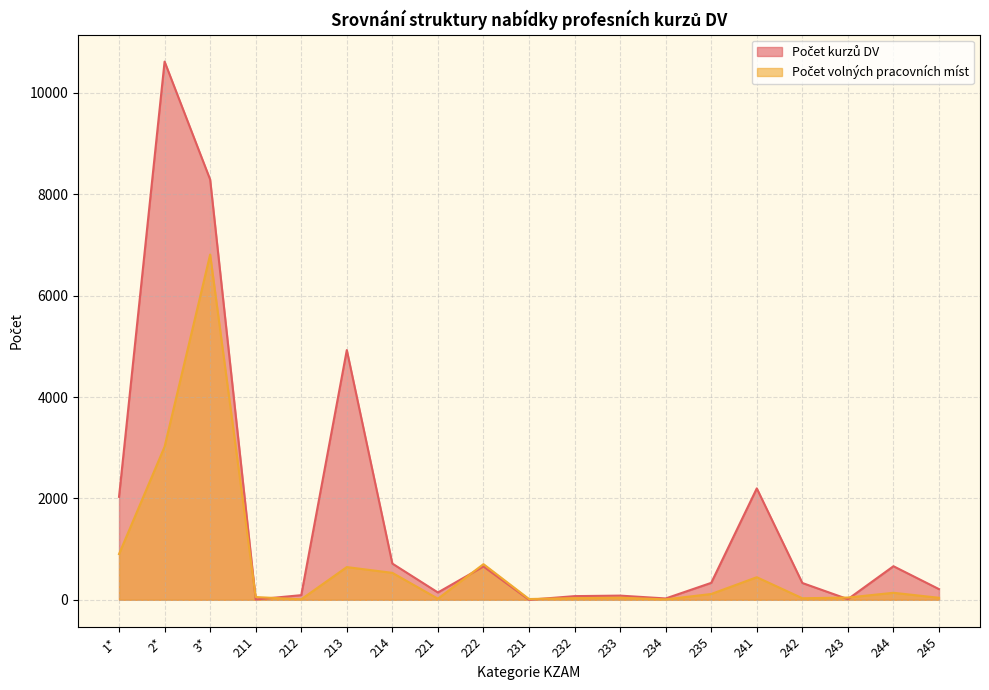

At how many categories does at least one series exceed 6123?

2